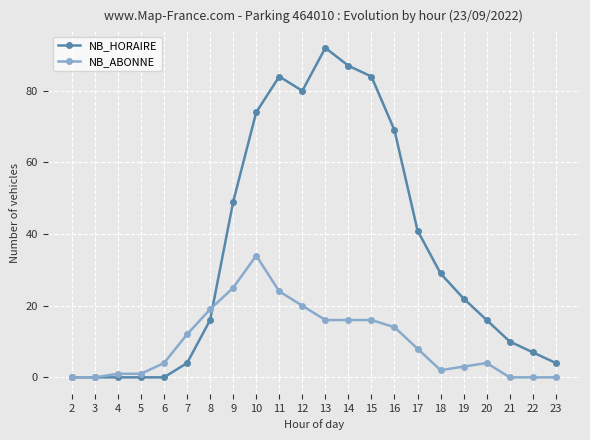

Reading left to right, transcribe all the data shown in this chart.

NB_HORAIRE: 0	0	0	0	0	4	16	49	74	84	80	92	87	84	69	41	29	22	16	10	7	4
NB_ABONNE: 0	0	1	1	4	12	19	25	34	24	20	16	16	16	14	8	2	3	4	0	0	0